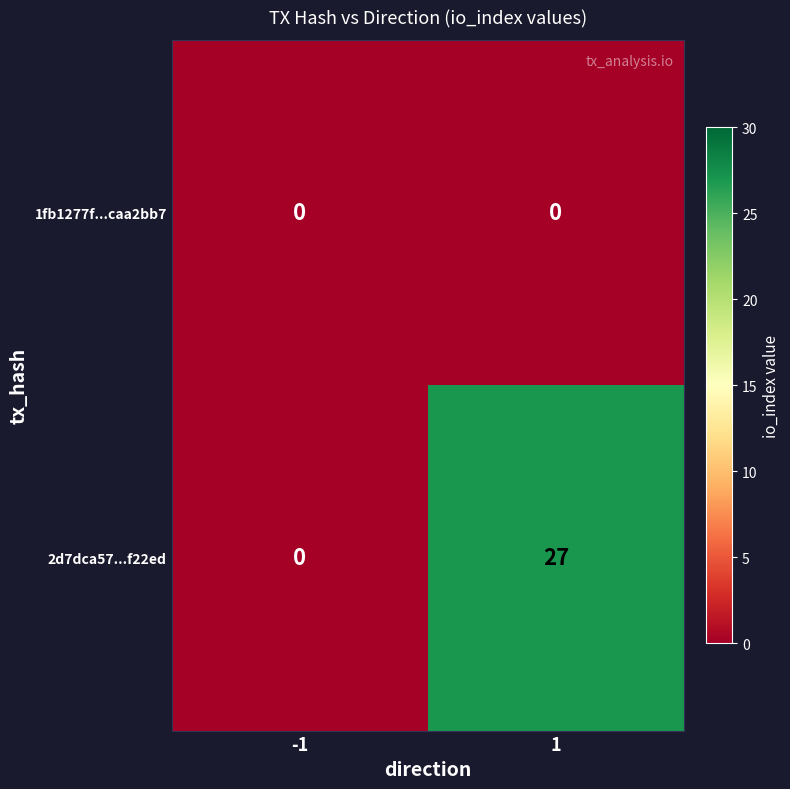

Rank the series by their average value, from lowest to highest.

1fb1277f...caa2bb7, 2d7dca57...f22ed